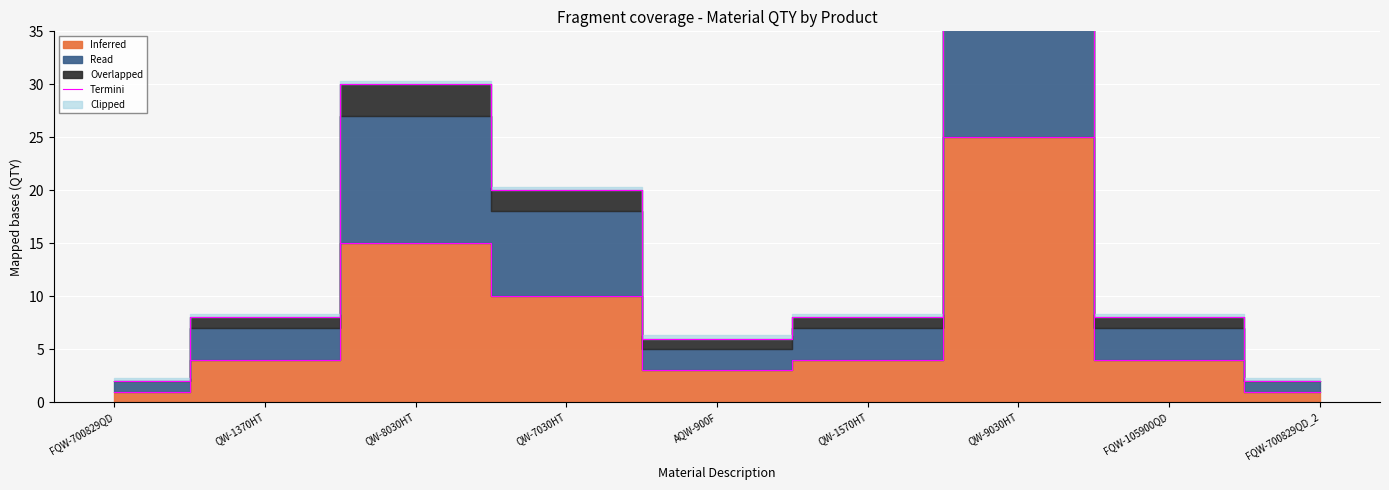

Is it true that the value at FQW-105900QD is 5?

False